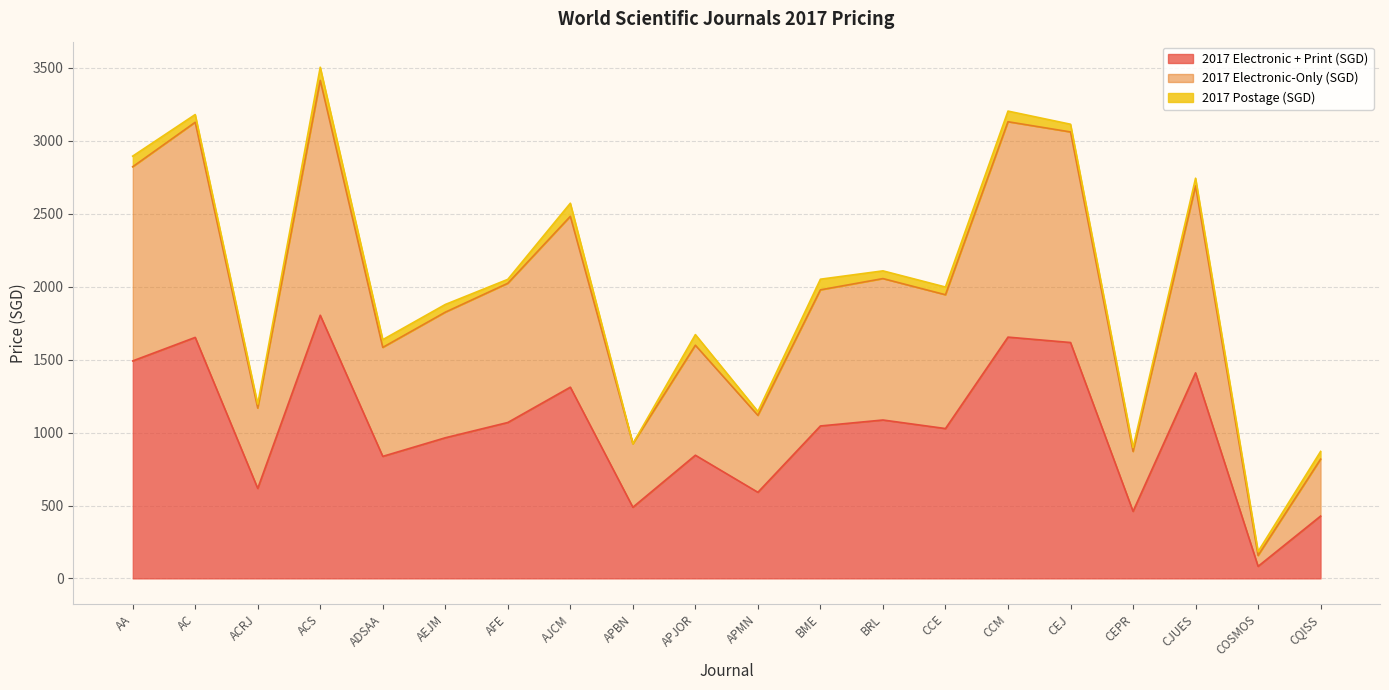

The 2017 Electronic-Only (SGD) series shows 157.7 at COSMOS. True or false?

True